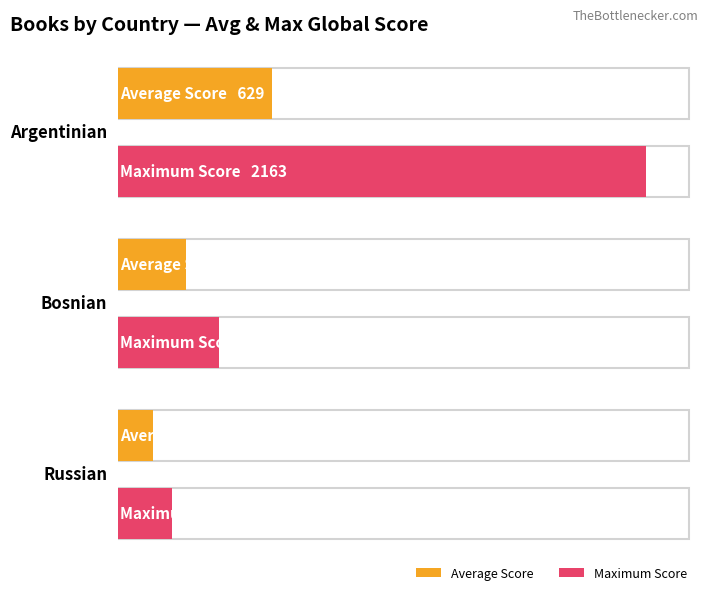

Which has a higher value, Bosnian or Argentinian?

Argentinian